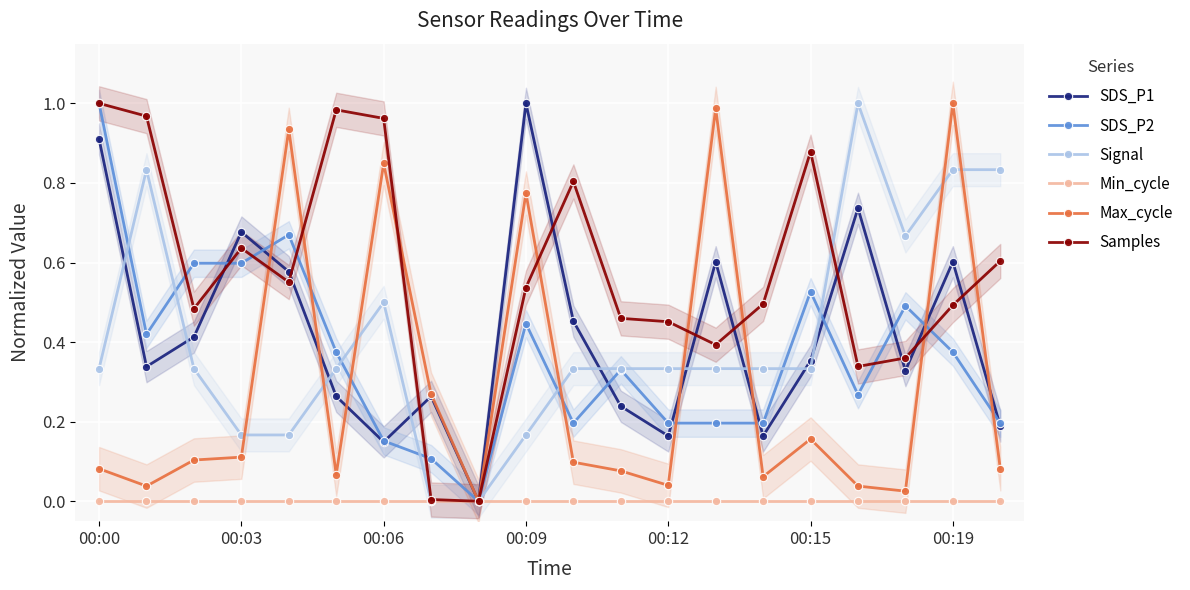

What are all the series names shown in the legend?

SDS_P1, SDS_P2, Signal, Min_cycle, Max_cycle, Samples